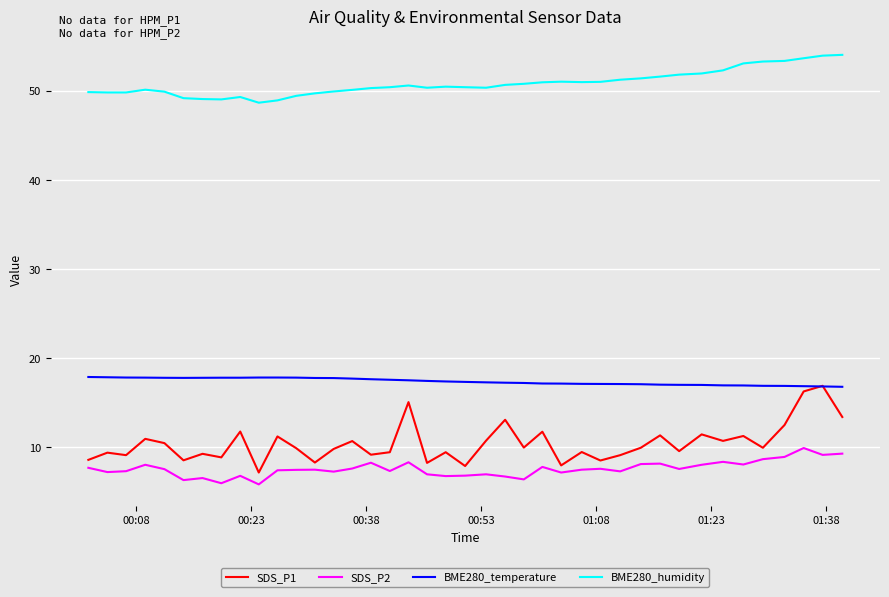

What is the sum of all BME280_temperature values?

695.0